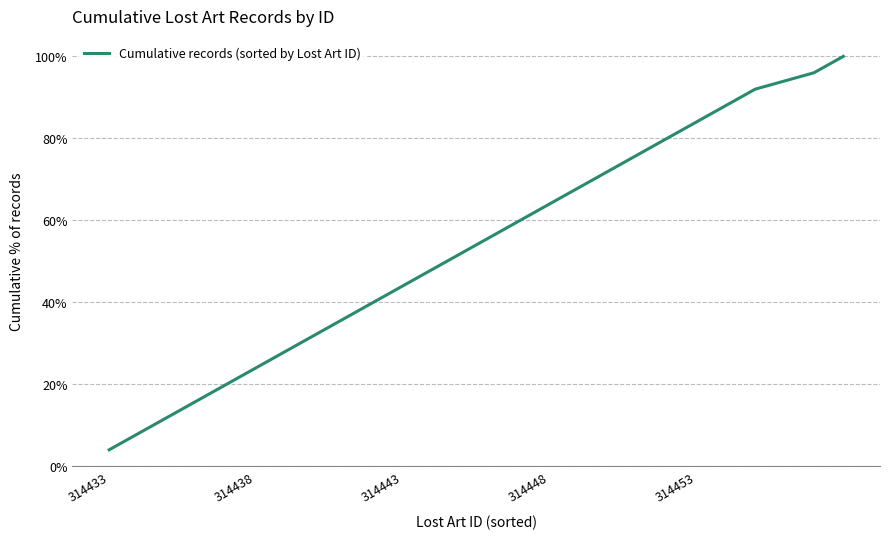

Where is the data nearest to the value 0?

314433